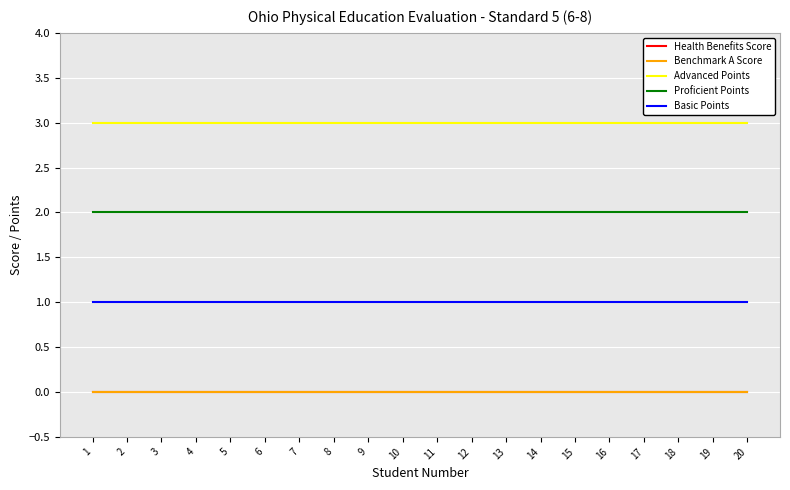

How many lines are shown in the chart?

5